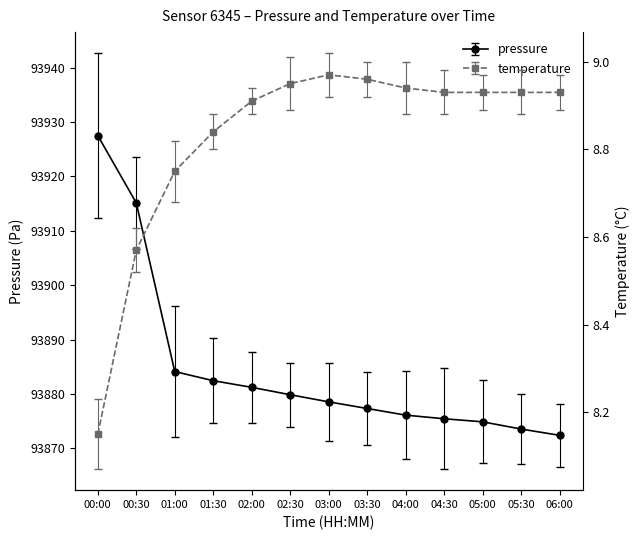

How many lines are shown in the chart?

2